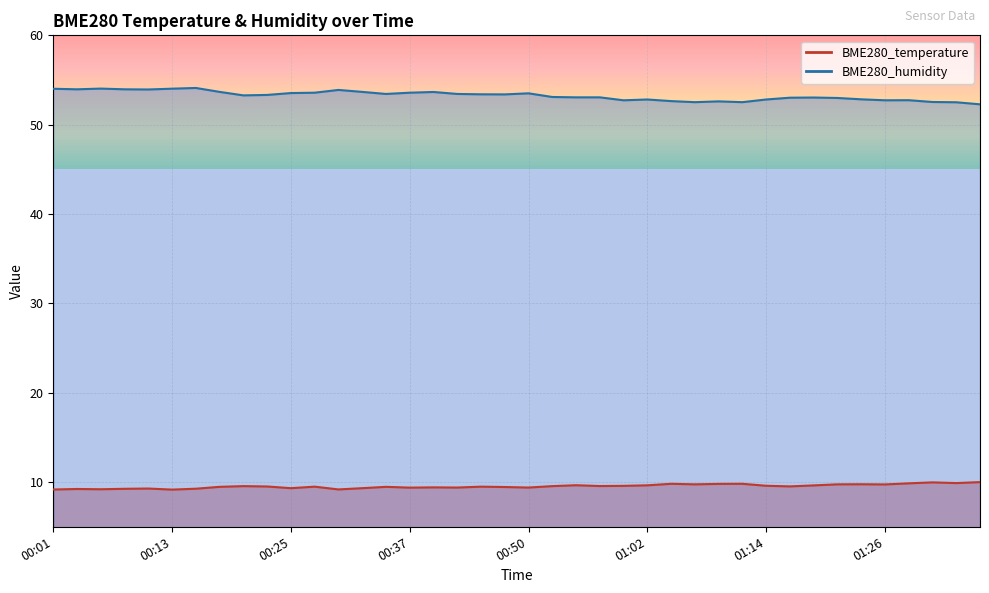

List the series in order of their peak value, lowest first.

BME280_temperature, BME280_humidity